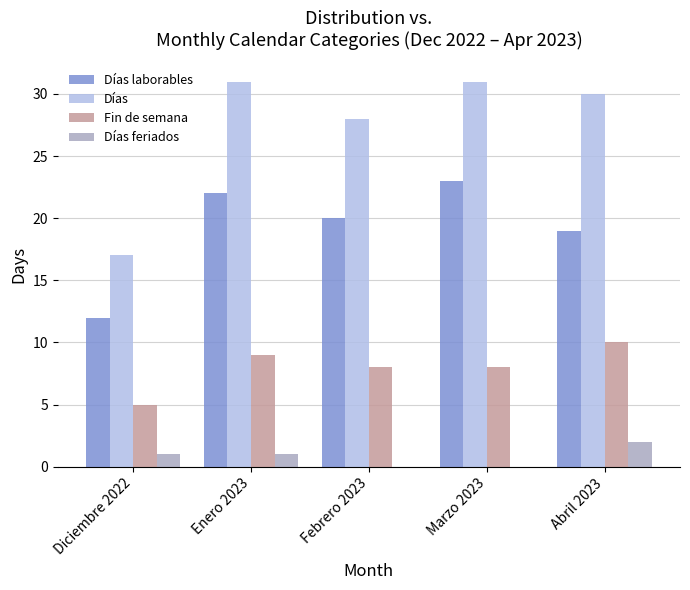

Which series changed the most between Diciembre 2022 and Marzo 2023?

Días